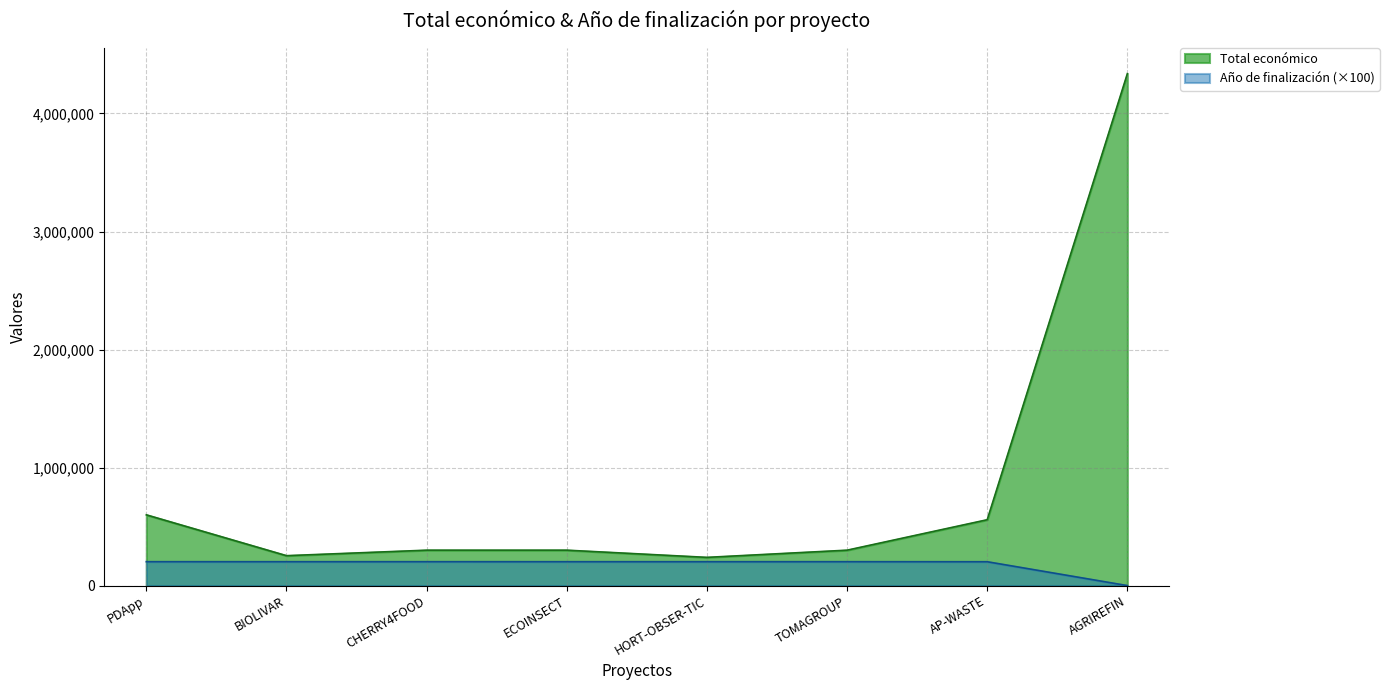

At which label is Año de finalización closest to 101250?

AP-WASTE